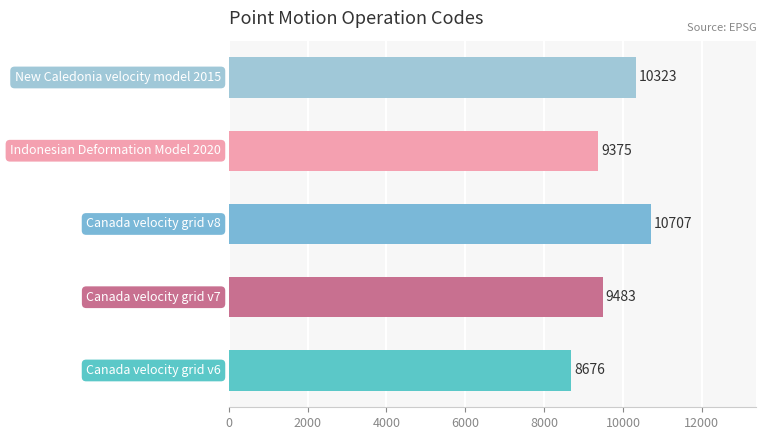

What is the greatest value displayed?

10707